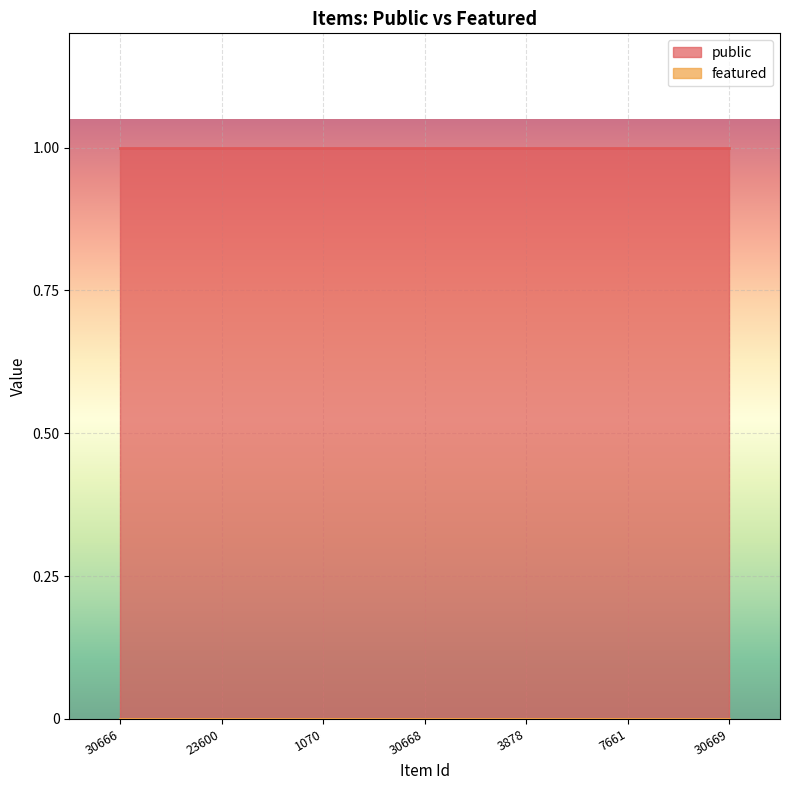

What position from the left is 23600?

2